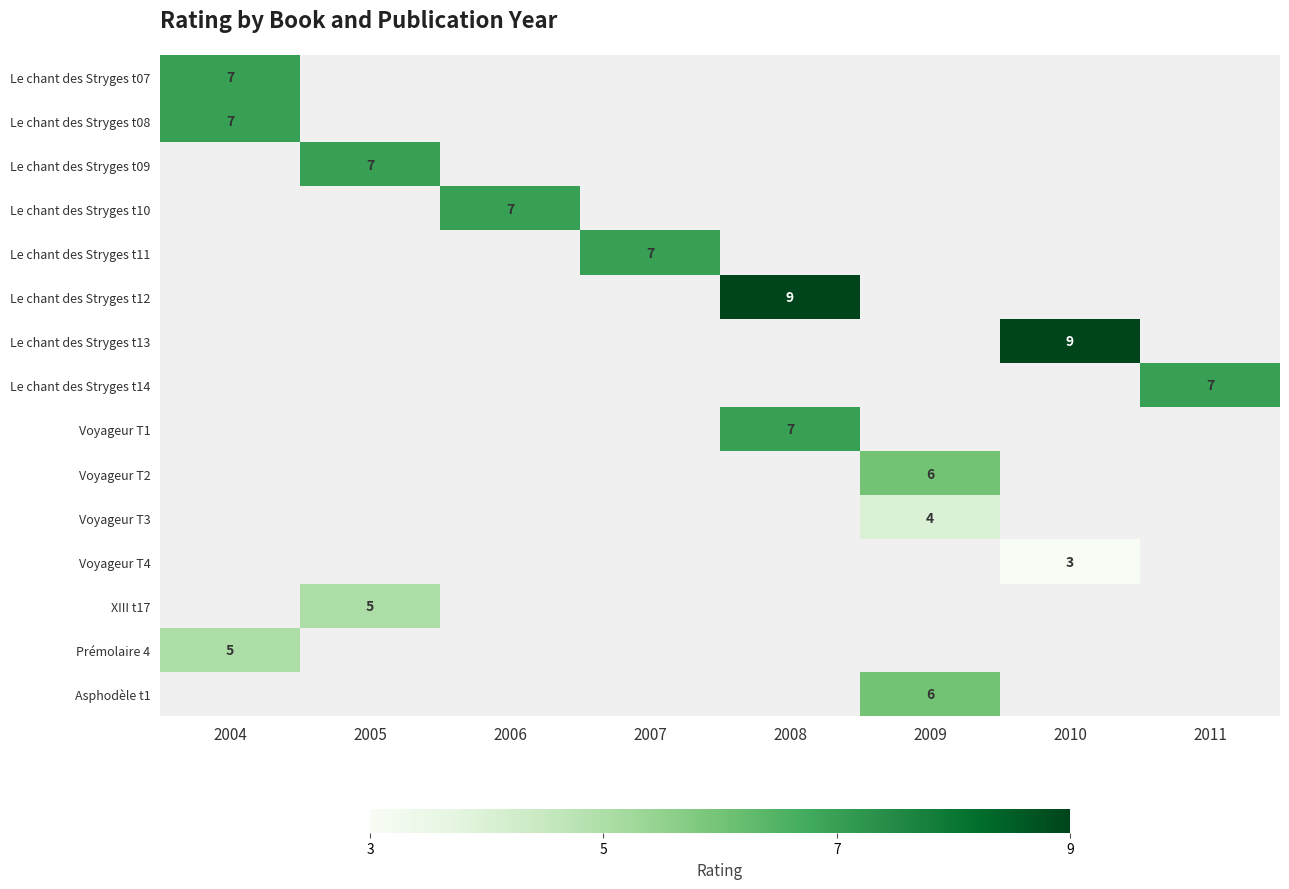

Rank the series at 2009 from lowest to highest value.

Le chant des Stryges t07, Le chant des Stryges t08, Le chant des Stryges t09, Le chant des Stryges t10, Le chant des Stryges t11, Le chant des Stryges t12, Le chant des Stryges t13, Le chant des Stryges t14, Voyageur T1, Voyageur T4, XIII t17, Prémolaire 4, Voyageur T3, Voyageur T2, Asphodèle t1